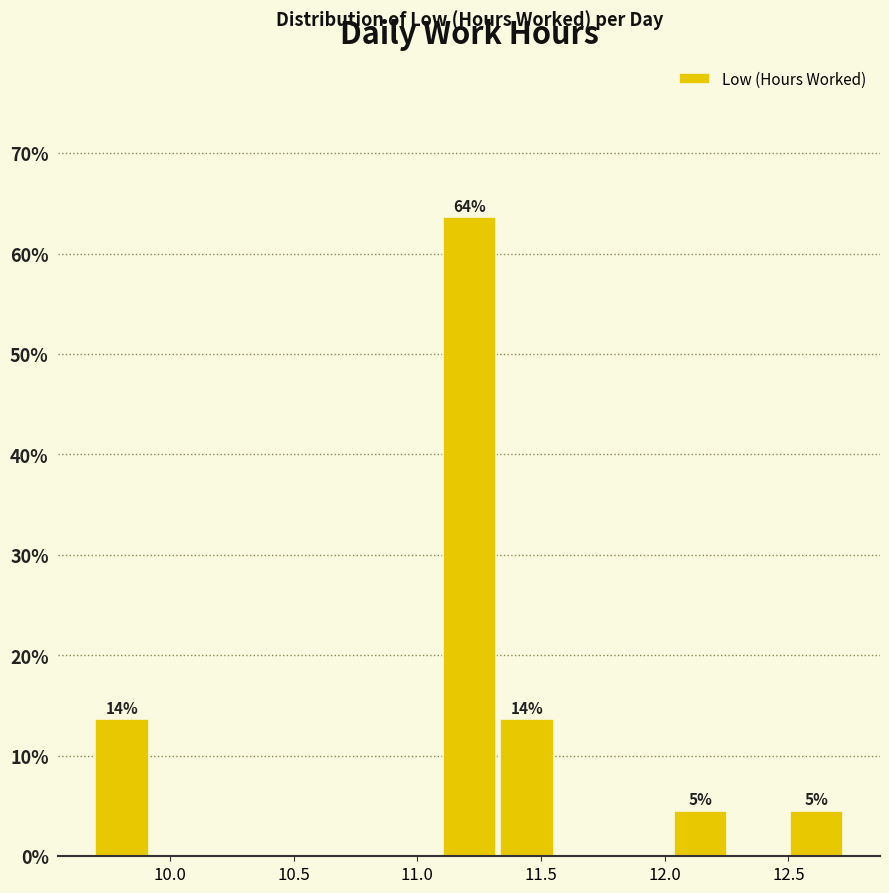

Which range on the x-axis has the tallest bar?

11.10 to 11.35